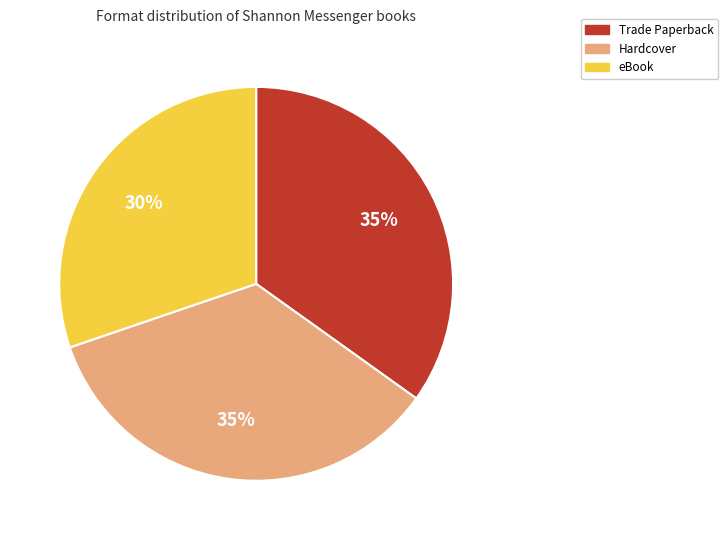

Do eBook and Trade Paperback together represent more than half of the pie?

Yes